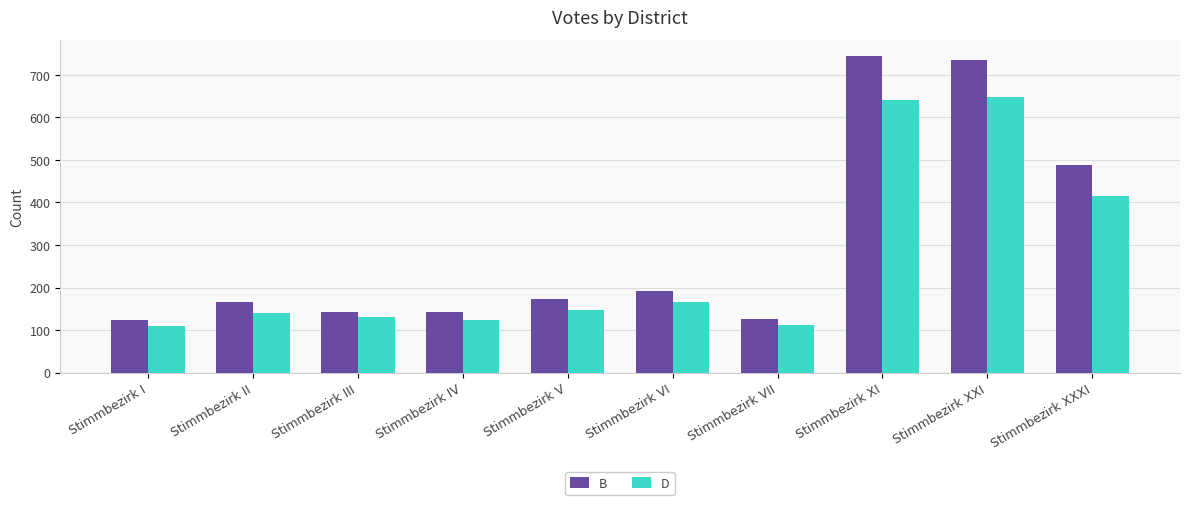

What is the value of the B bar at the 7th from the left?

127